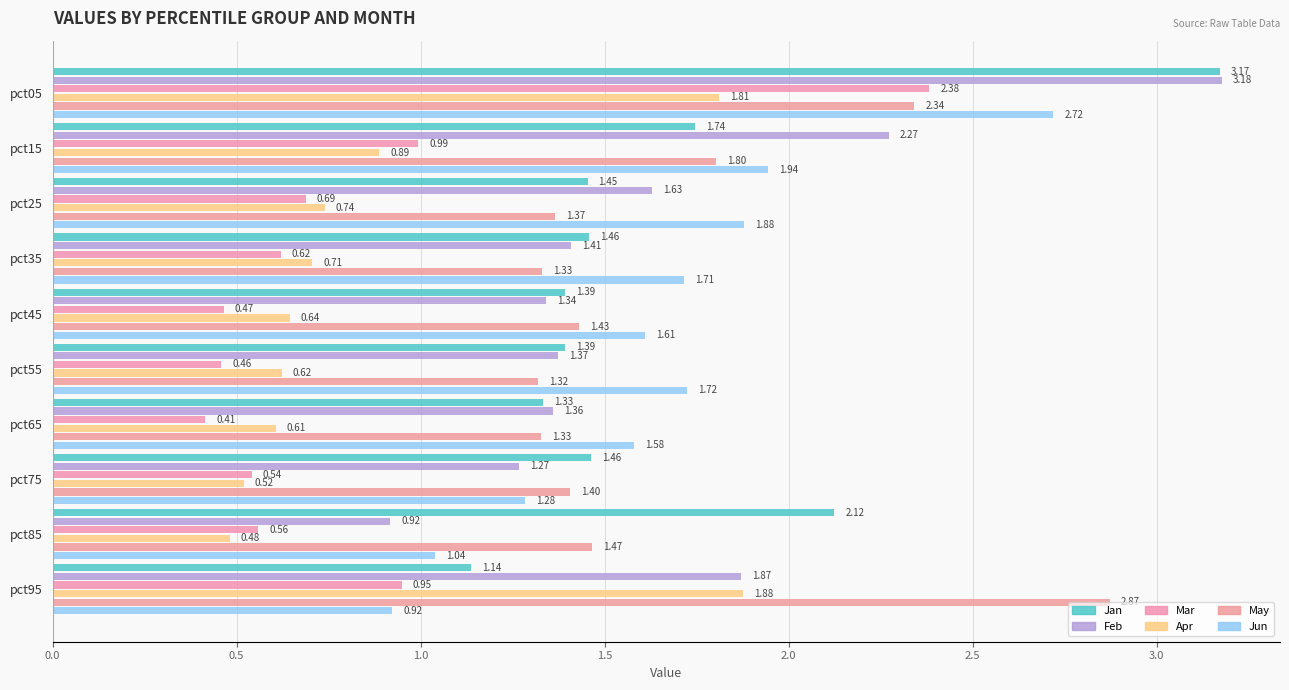

How many series are shown in this chart?

6